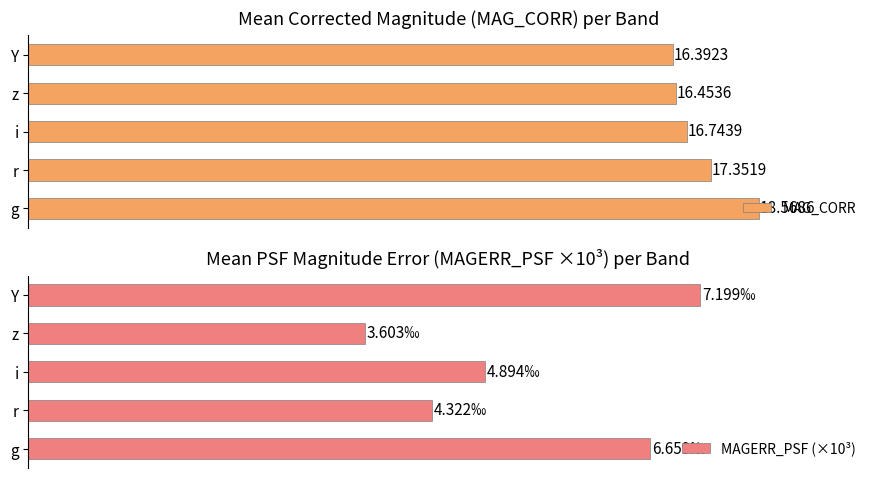

How many data points does each series have?

5